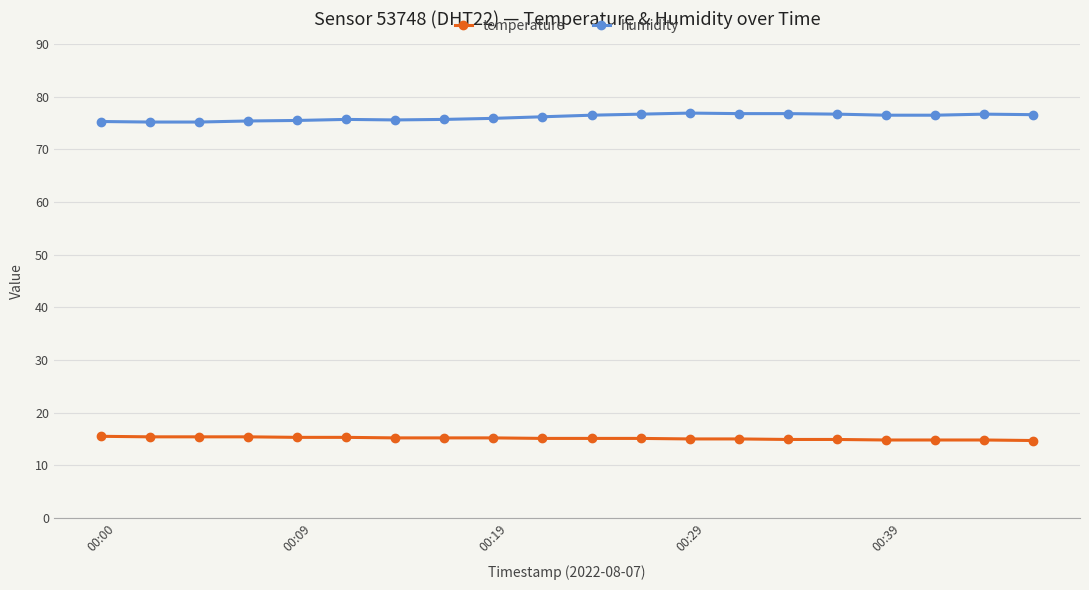

List the series in order of their peak value, lowest first.

temperature, humidity